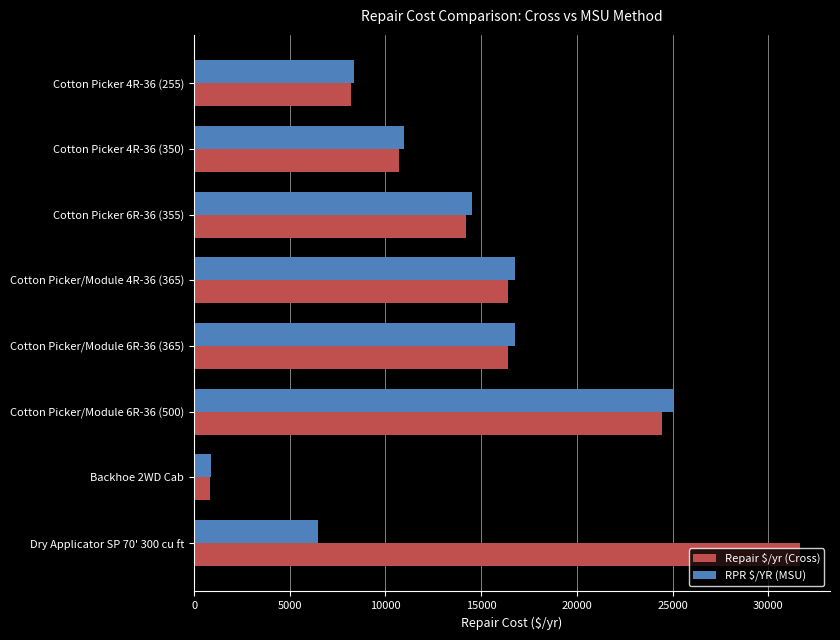

Count the number of data series in this chart.

2